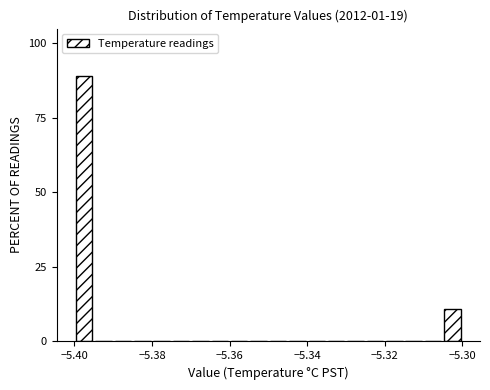

Around what value on the x-axis is the tallest bar? Give the approximate position of its centre, as read against the axis.

-5.398